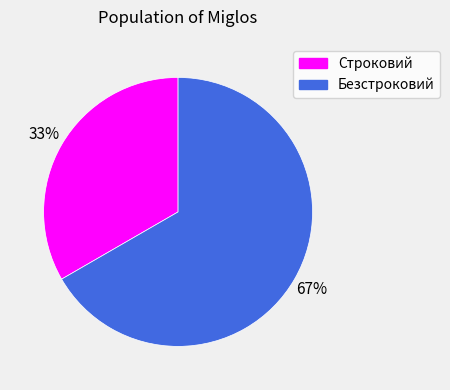

Which slice is the smallest?

Строковий